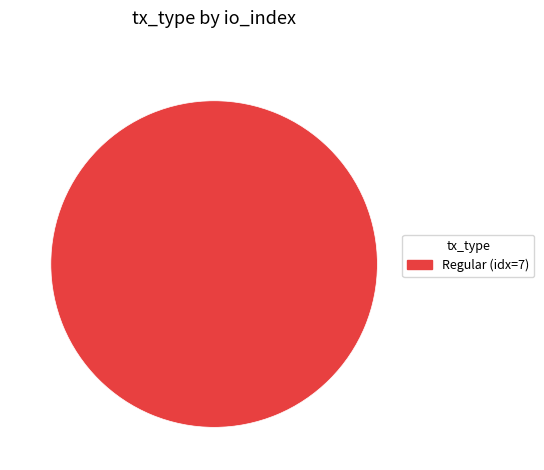

Which slice represents more than half of the pie?

Regular (idx=7)